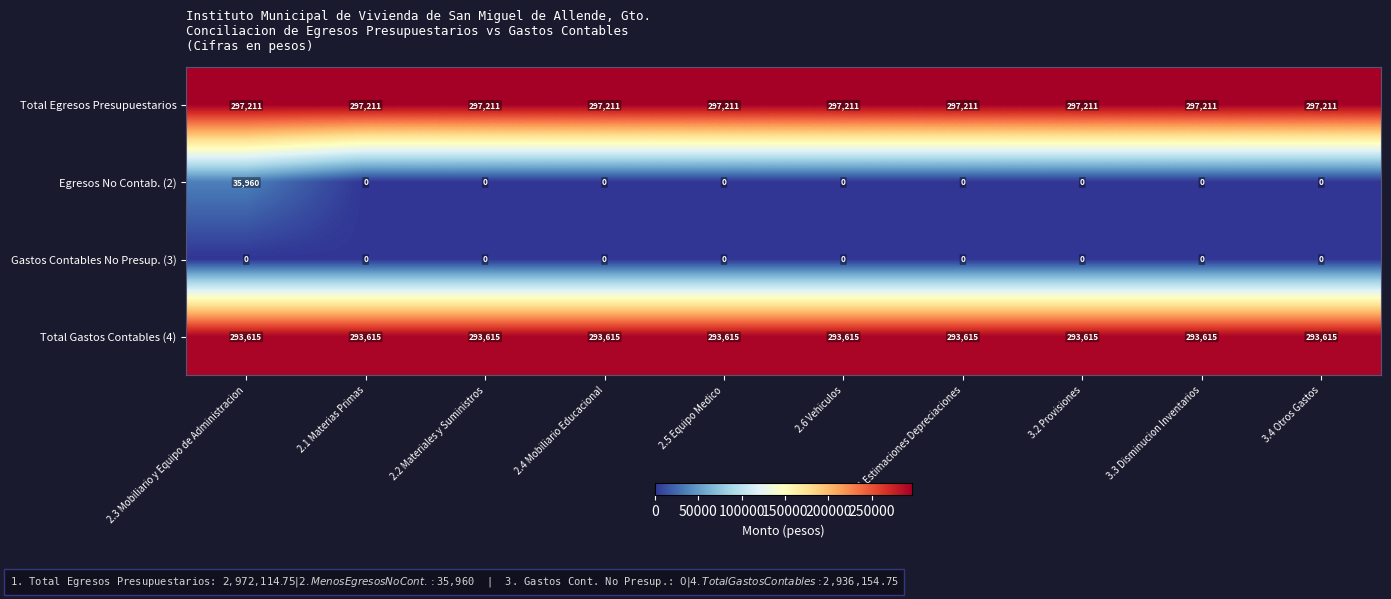

At how many categories does at least one series exceed 146700?

10